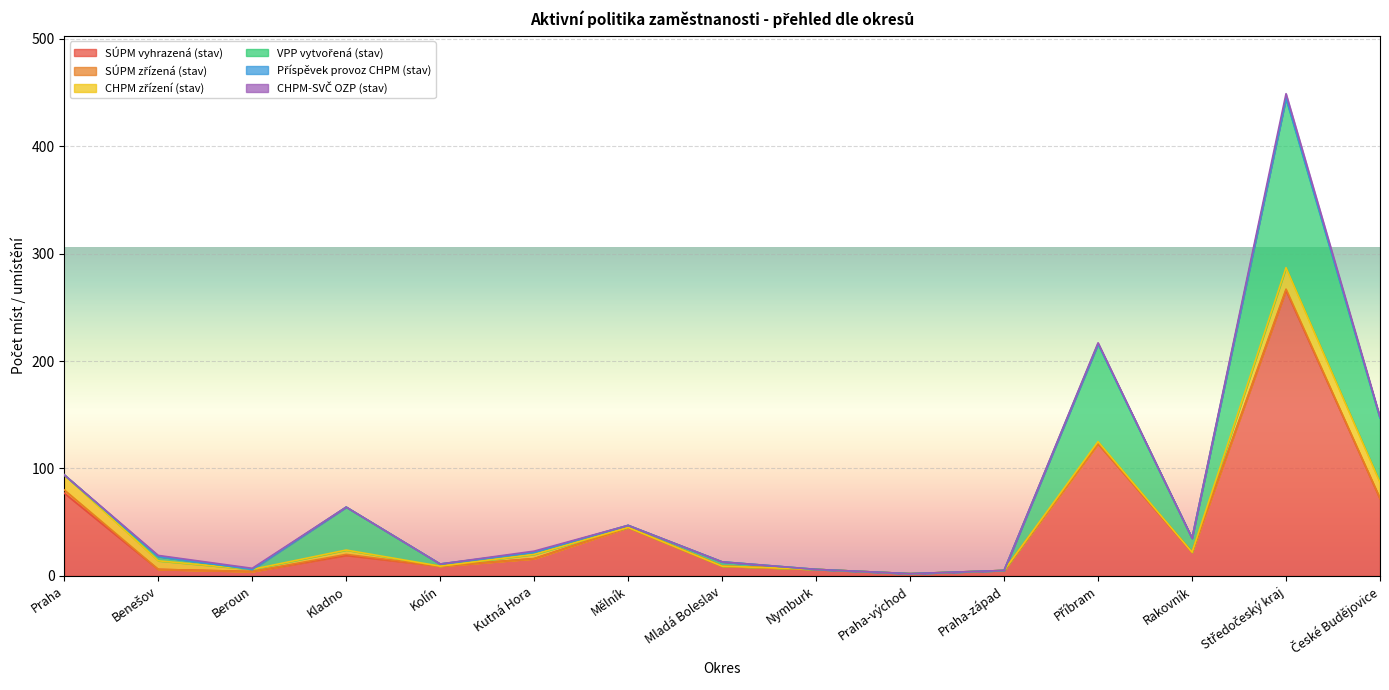

What is the highest value of the VPP vytvořená (stav) series?

158